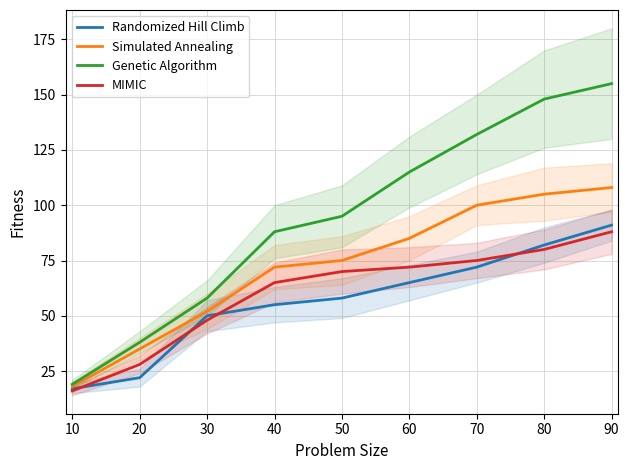

Between 80 and 70, which is larger?

80